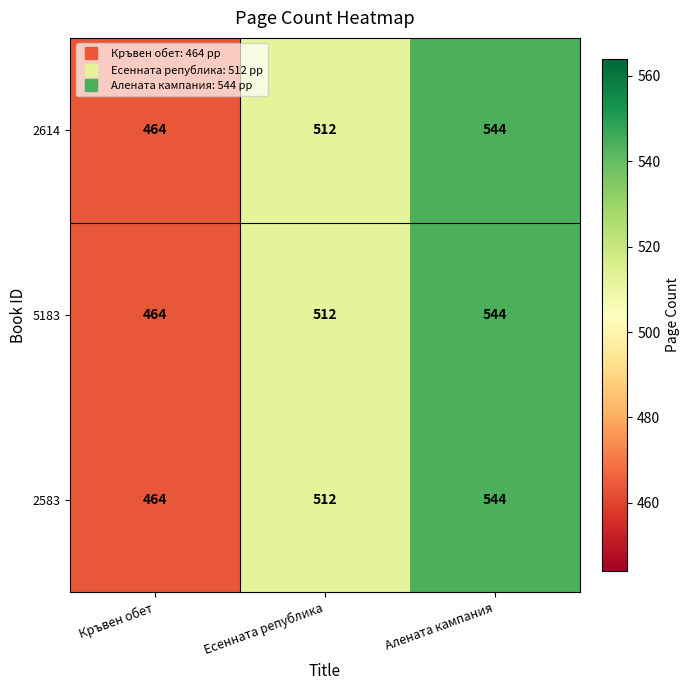

Where is 5183 nearest to the value 504?

Есенната република